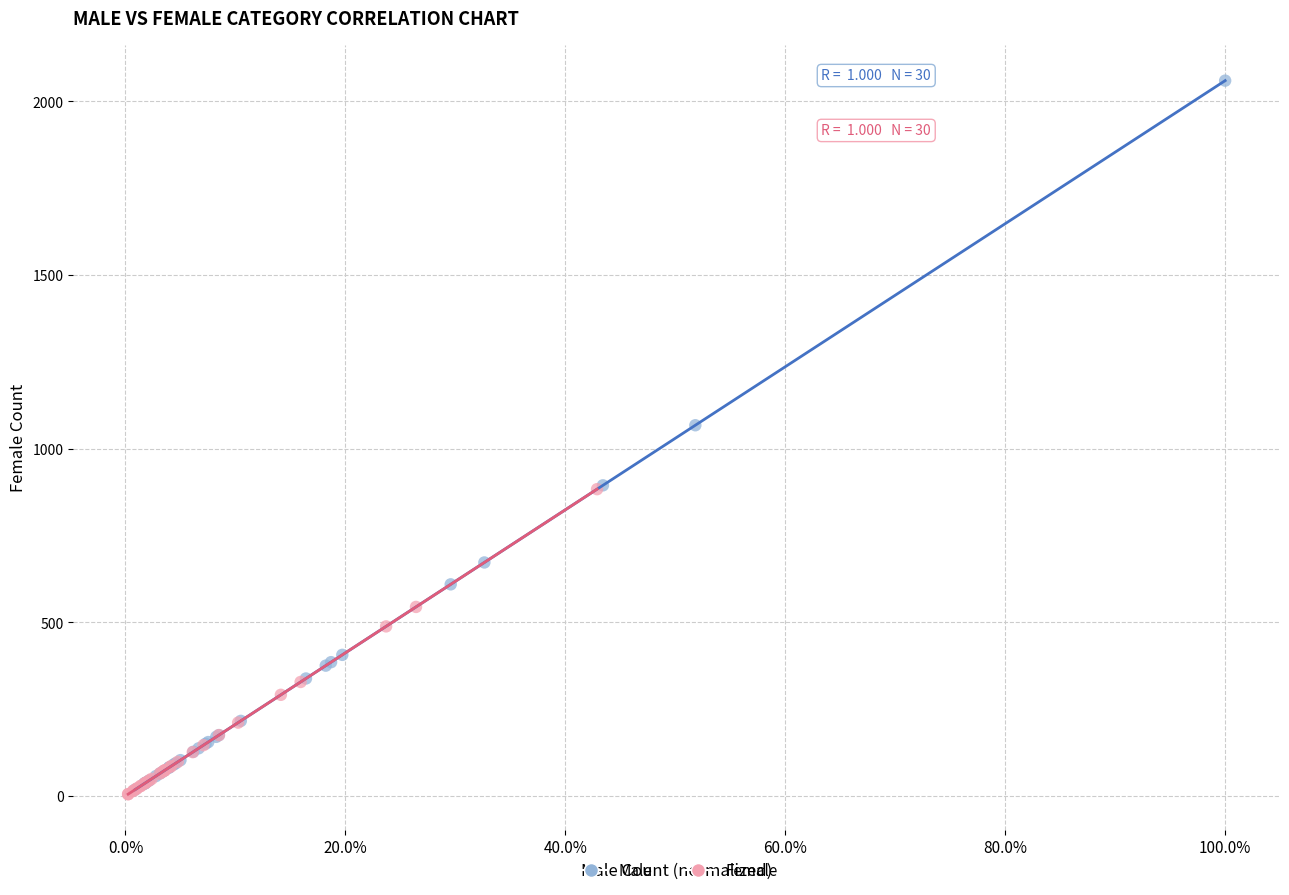

Which series contains the highest Y value?

Male